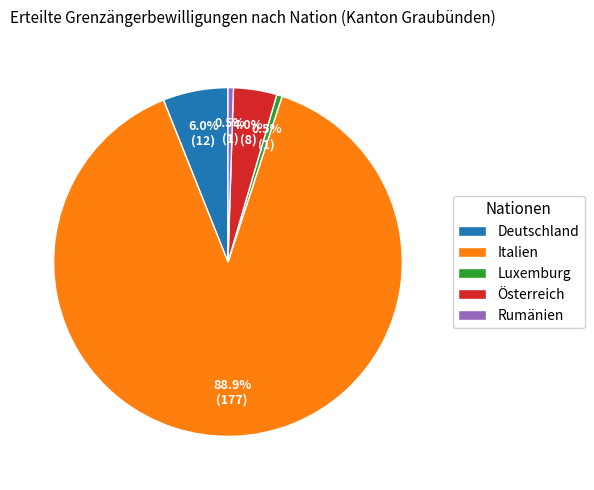

The Deutschland slice represents 6% of the pie. True or false?

True